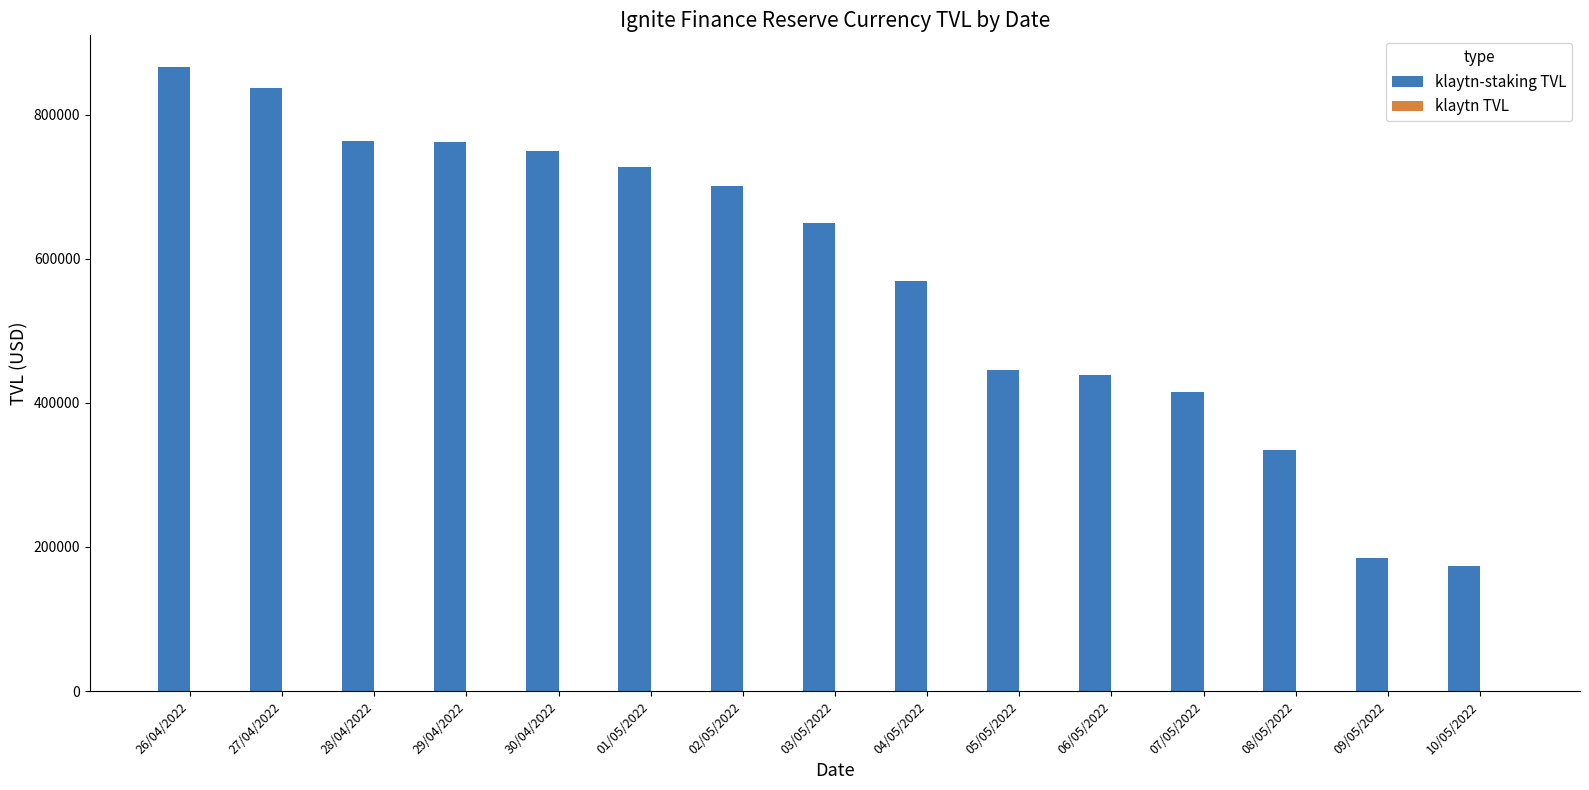

What is the difference between the maximum and second lowest values?

681969.6